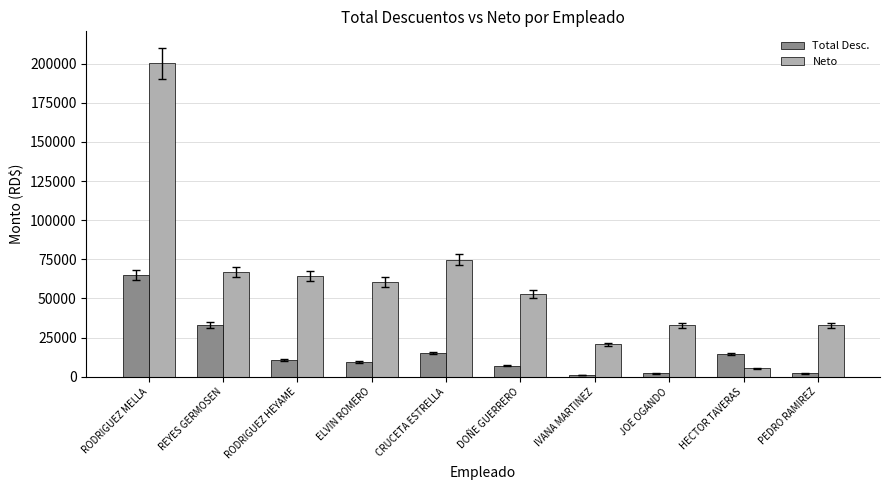

Which series has the largest total across all categories?

Neto